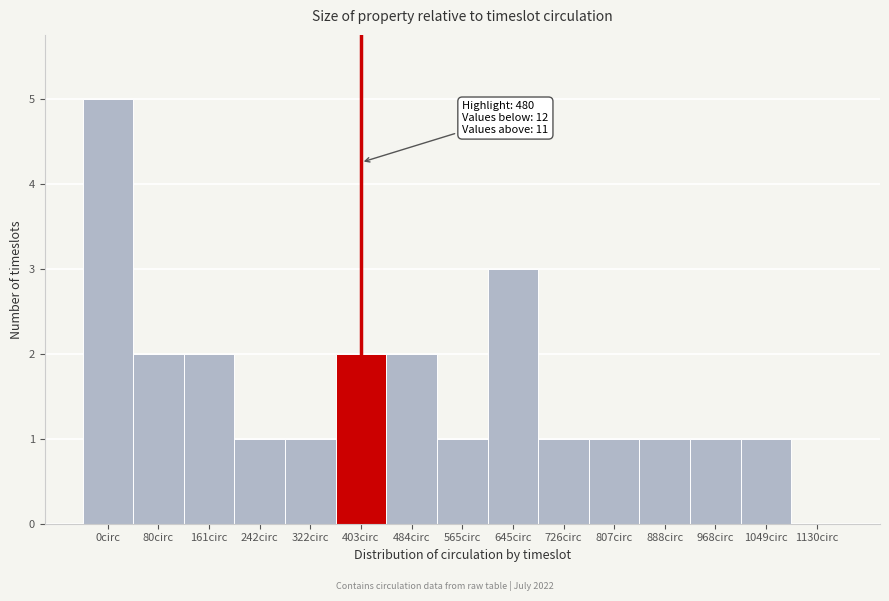

Reading left to right, transcribe all the data shown in this chart.

0circ=5	80circ=2	161circ=2	242circ=1	322circ=1	403circ=2	484circ=2	565circ=1	645circ=3	726circ=1	807circ=1	888circ=1	968circ=1	1049circ=1	1130circ=0